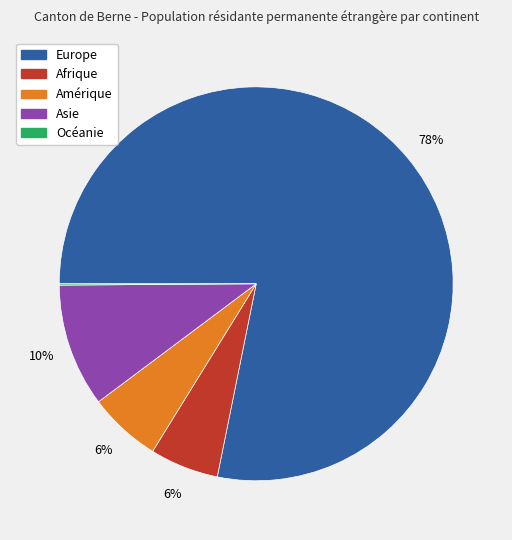

To the nearest percent, what is the average slice percentage?

20%